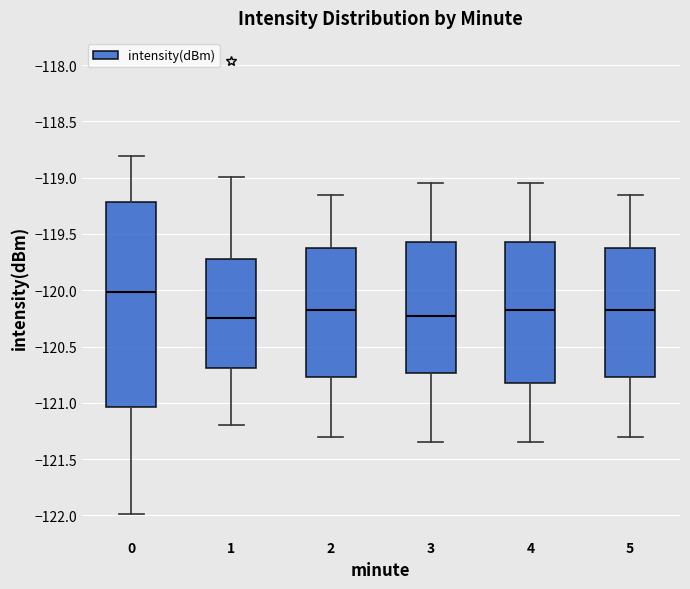

Comparing the boxes themselves (not the whiskers), which one is the tallest?

0